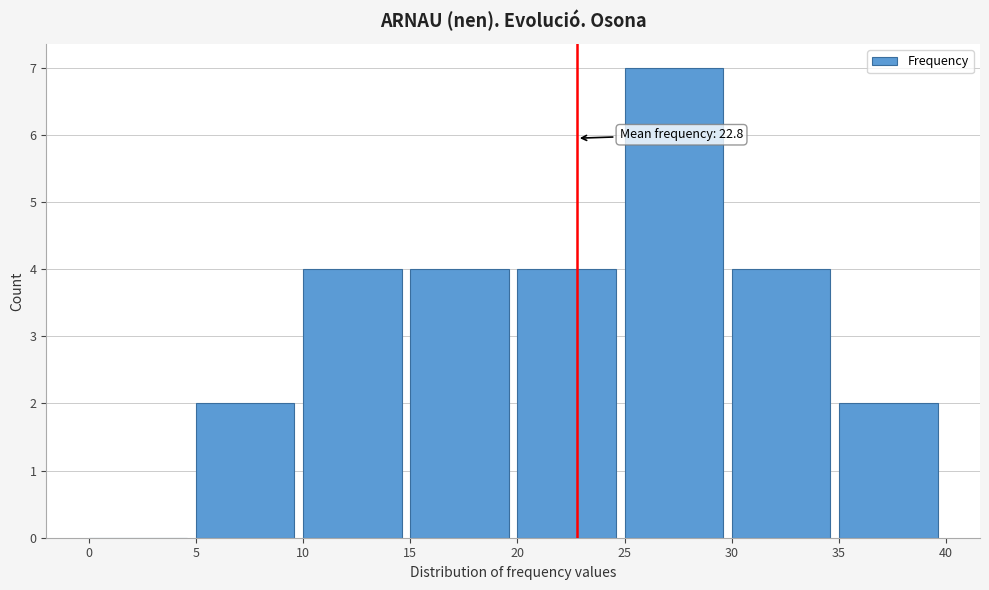

Over which range of the x-axis is the bar tallest?

25 to 30